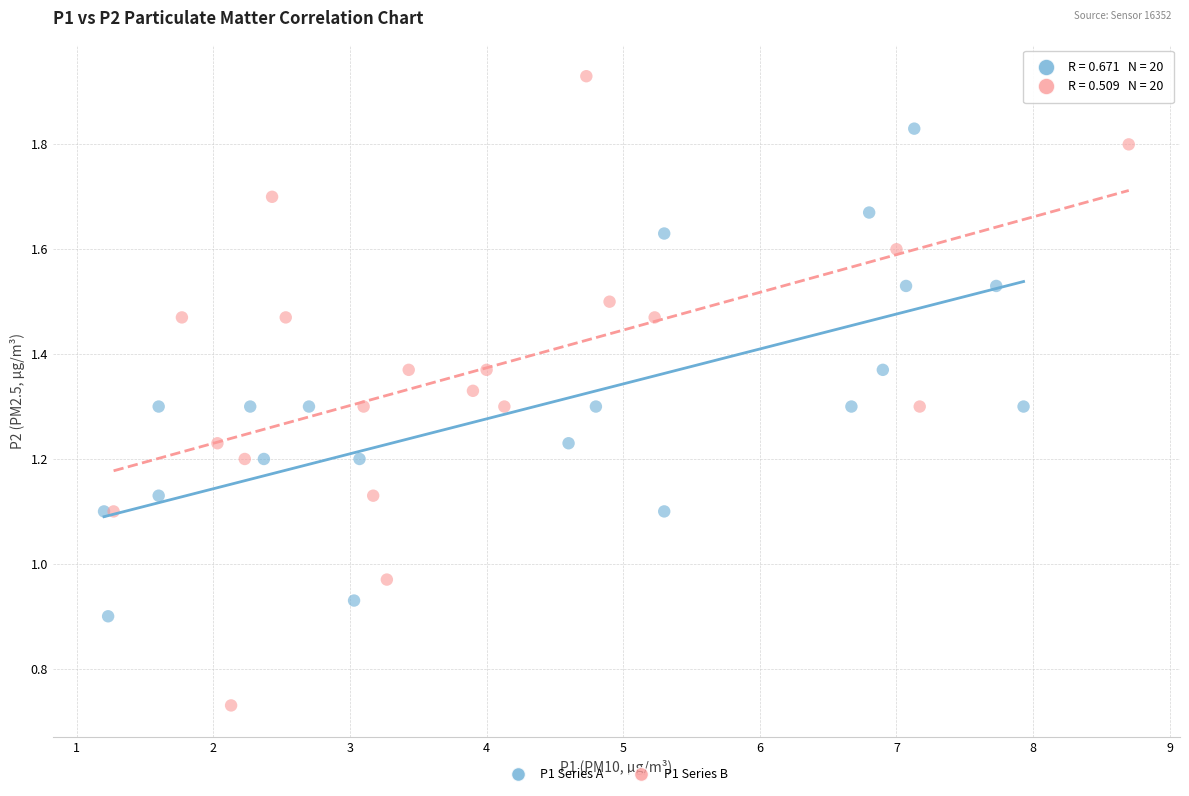

Which series has the largest Y range (max minus min)?

P1 Series B